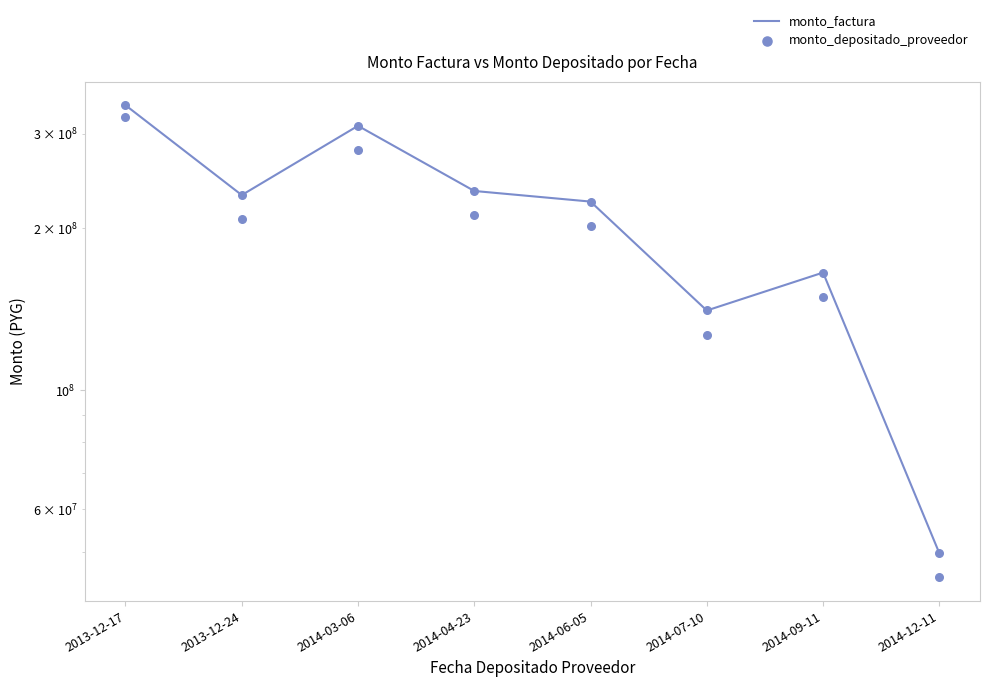

Is the value of monto_factura at 2014-04-23 greater than the value of monto_depositado_proveedor at 2014-04-23?

Yes